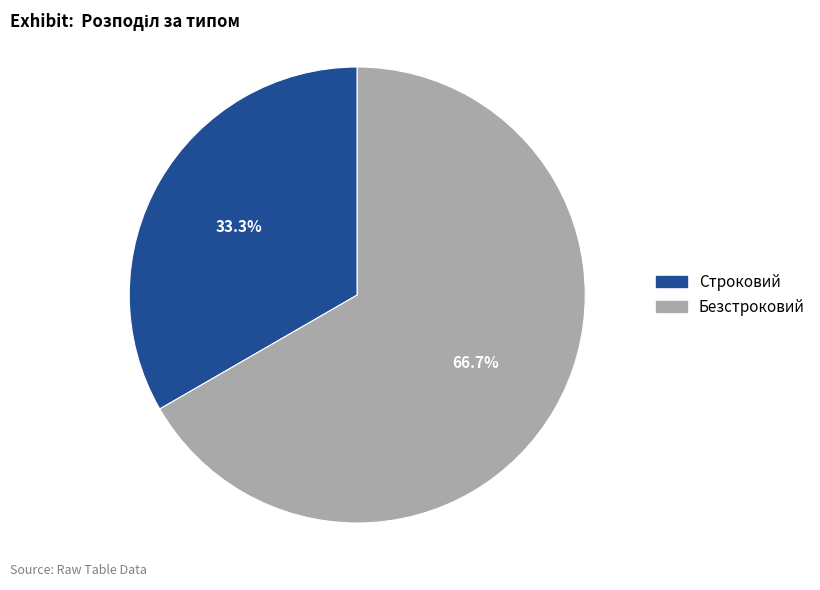

Count the number of slices in the pie.

2